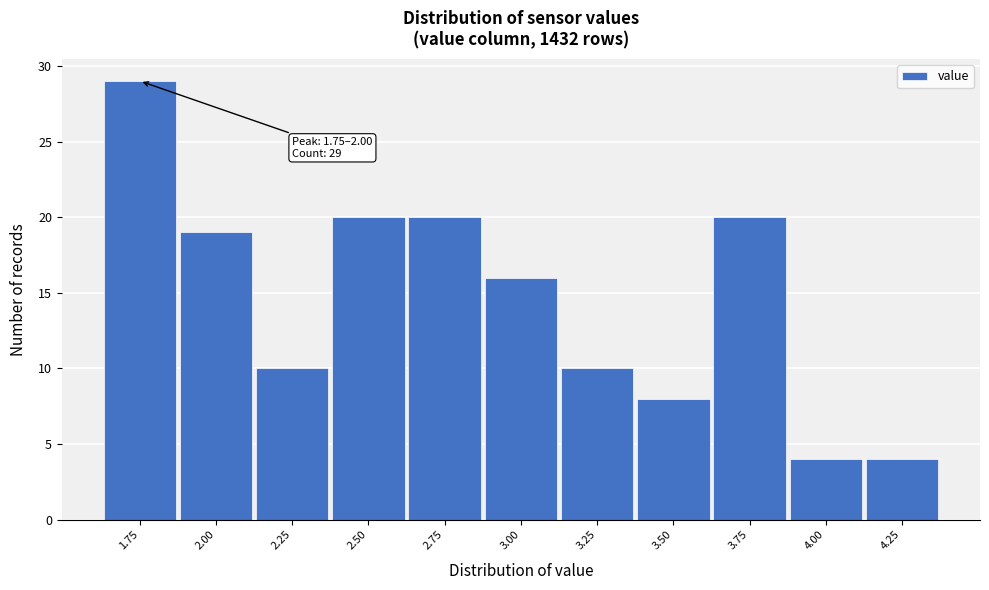

Reading left to right, extract all data points from this chart.

1.75=29	2.00=19	2.25=10	2.50=20	2.75=20	3.00=16	3.25=10	3.50=8	3.75=20	4.00=4	4.25=4